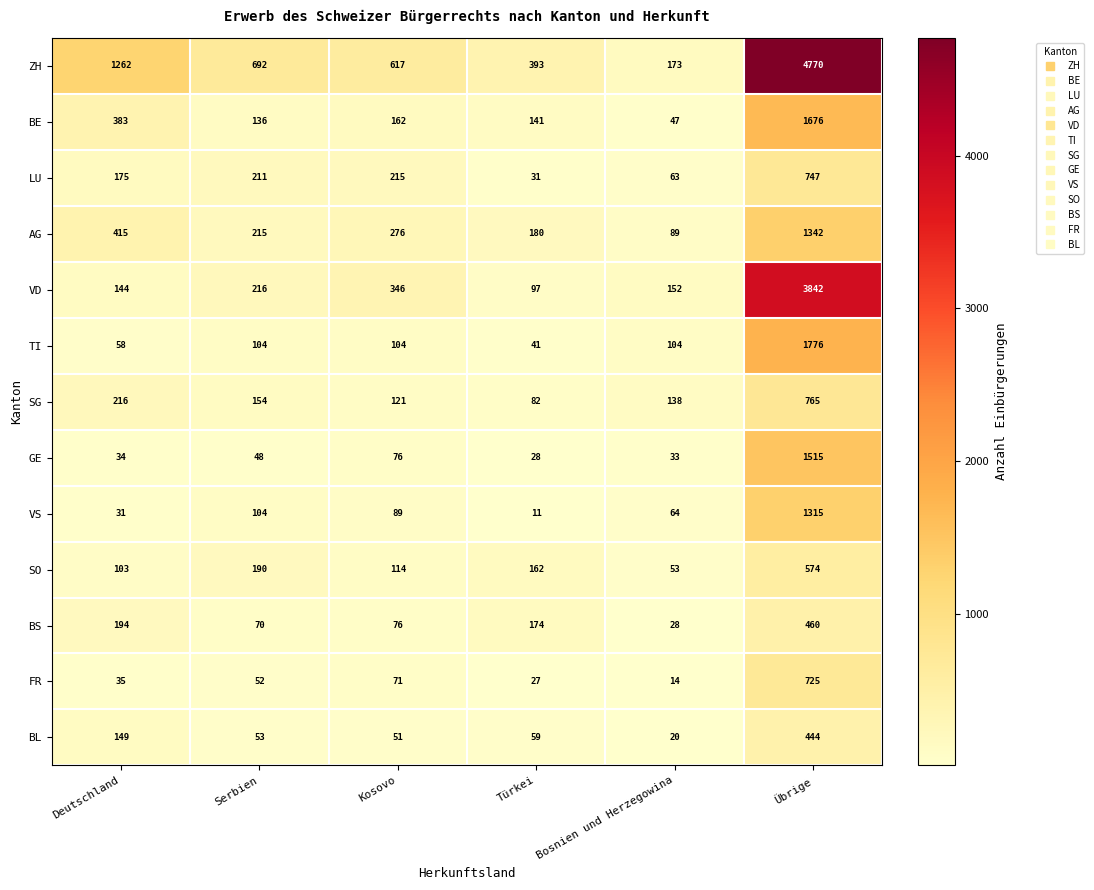

What is the difference between the maximum and minimum values in the BL series?

424